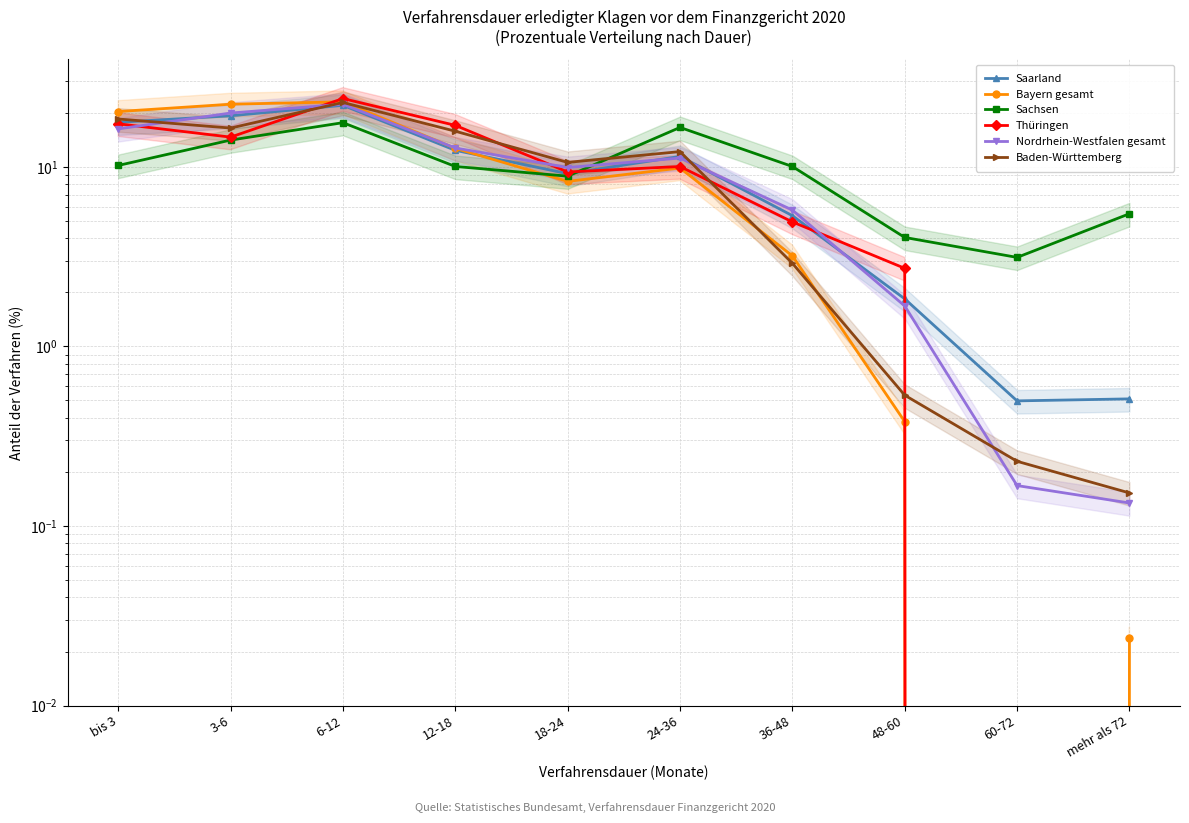

Does the chart have visible grid lines?

Yes